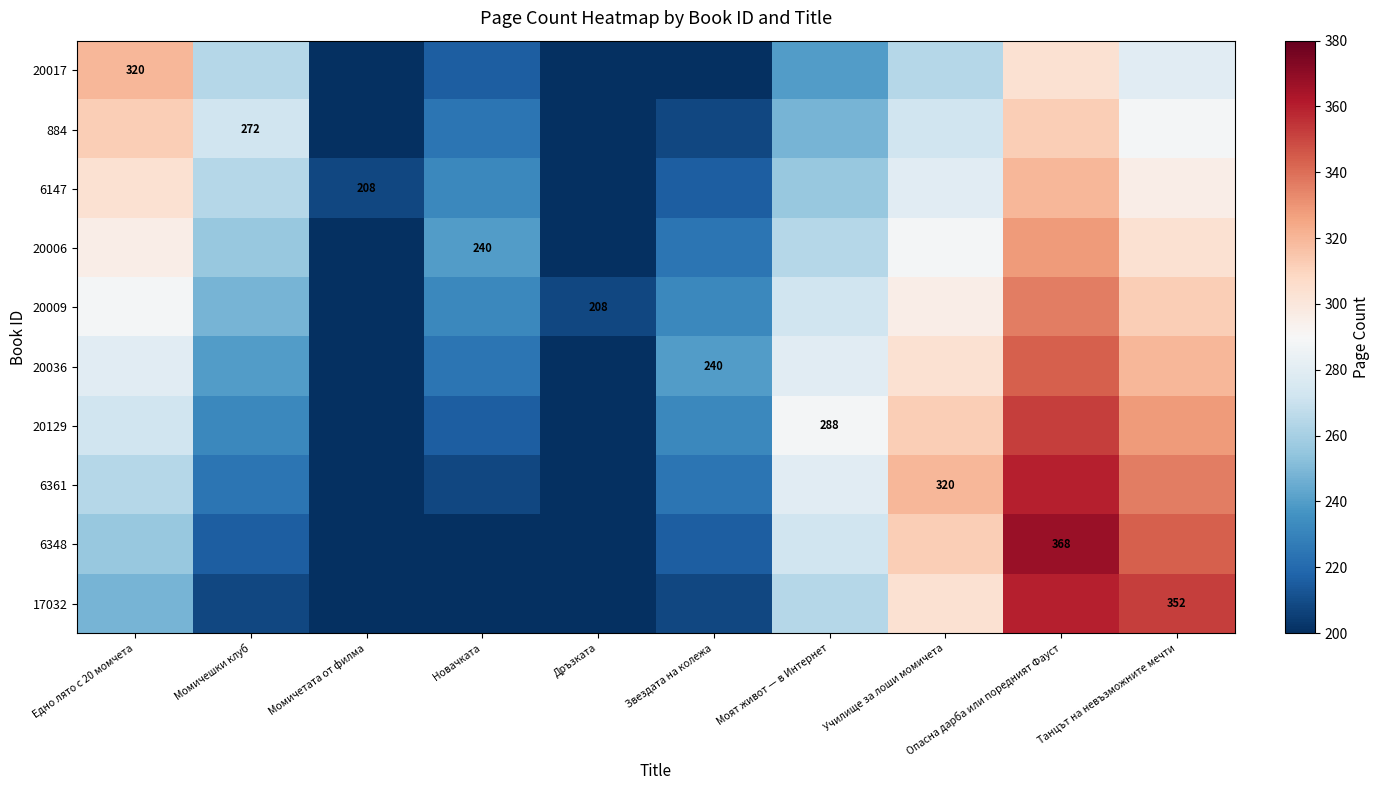

Where does the 6361 series first go above 264?

Моят живот — в Интернет